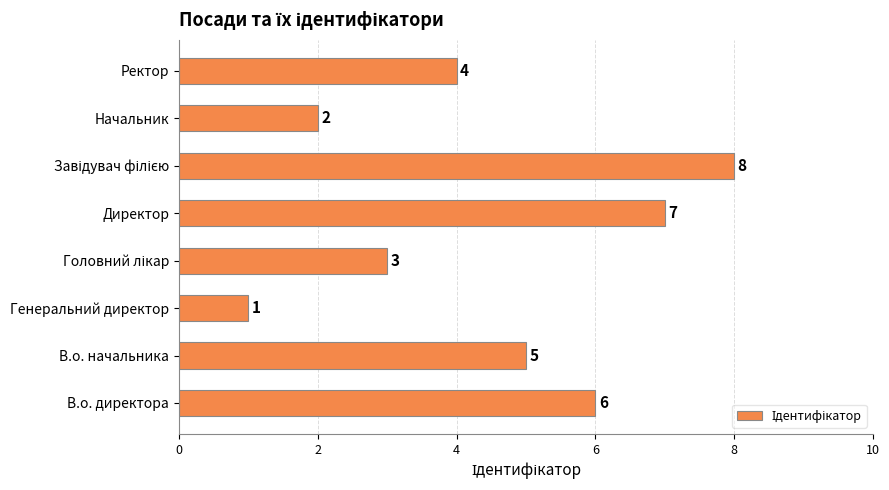

Which label corresponds to the smallest value in the chart?

Генеральний директор